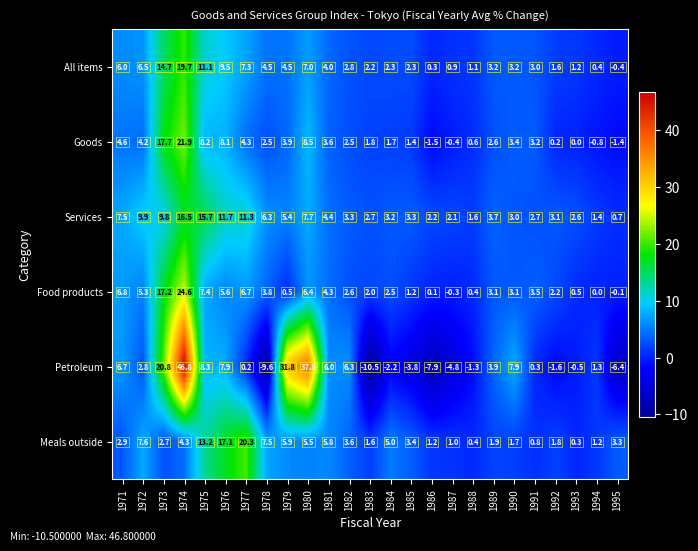

Rank the series at 1983 from highest to lowest value.

Services, All items, Food products, Goods, Meals outside, Petroleum